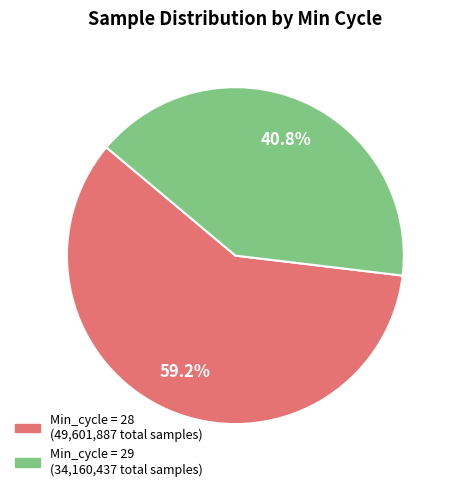

Is there a majority slice in this chart?

Yes